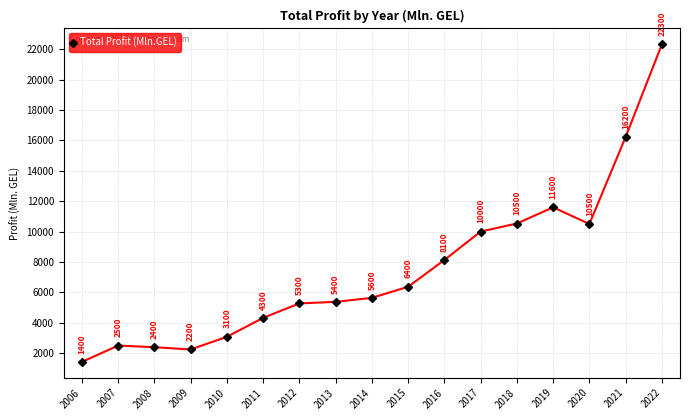

How many series are shown in this chart?

1